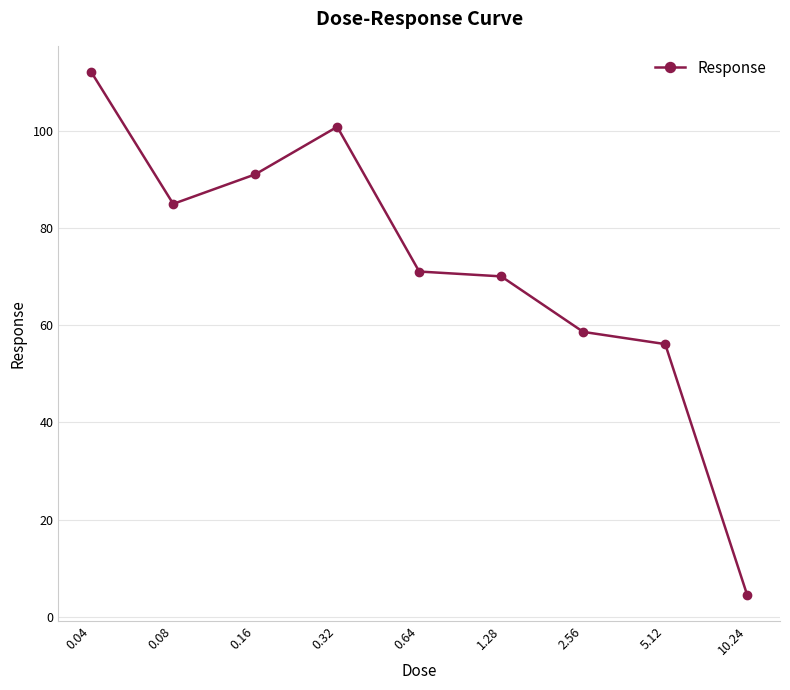

What is the average value?

72.2